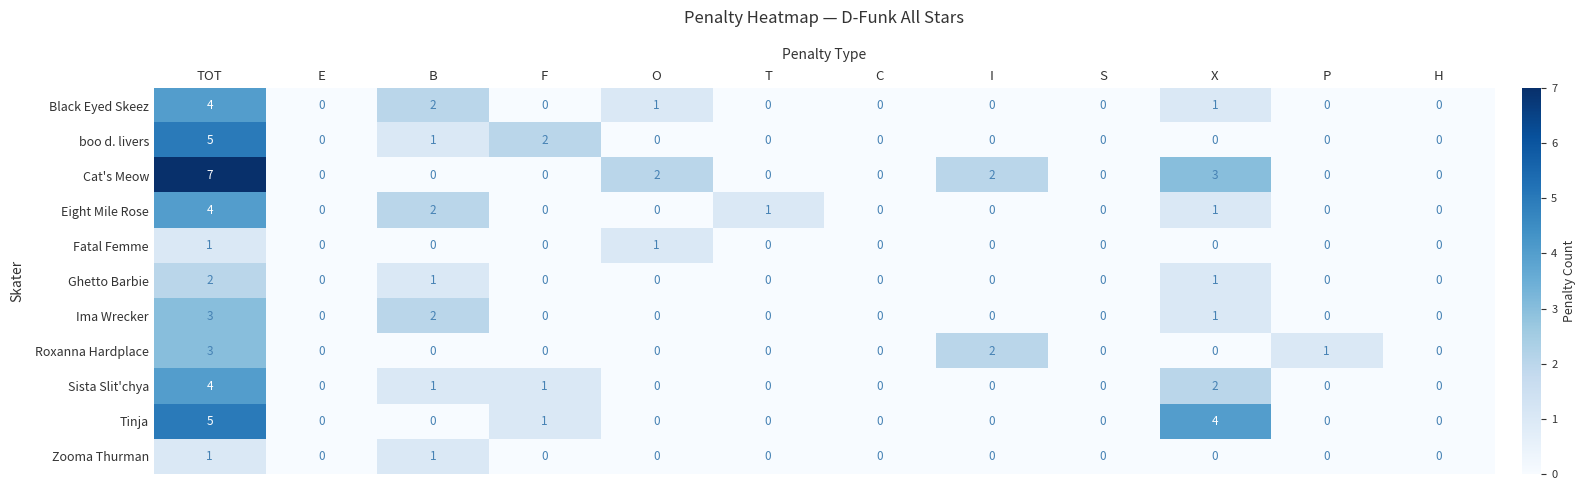

What is the sum of all Cat's Meow values?

14